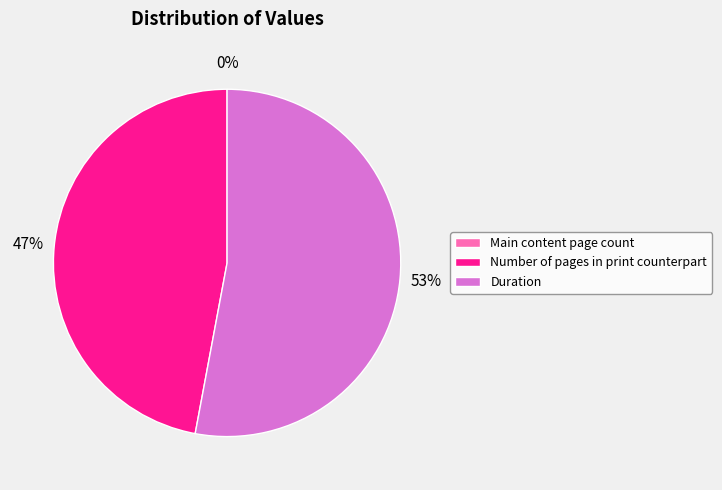

Do Duration and Main content page count together represent more than half of the pie?

Yes